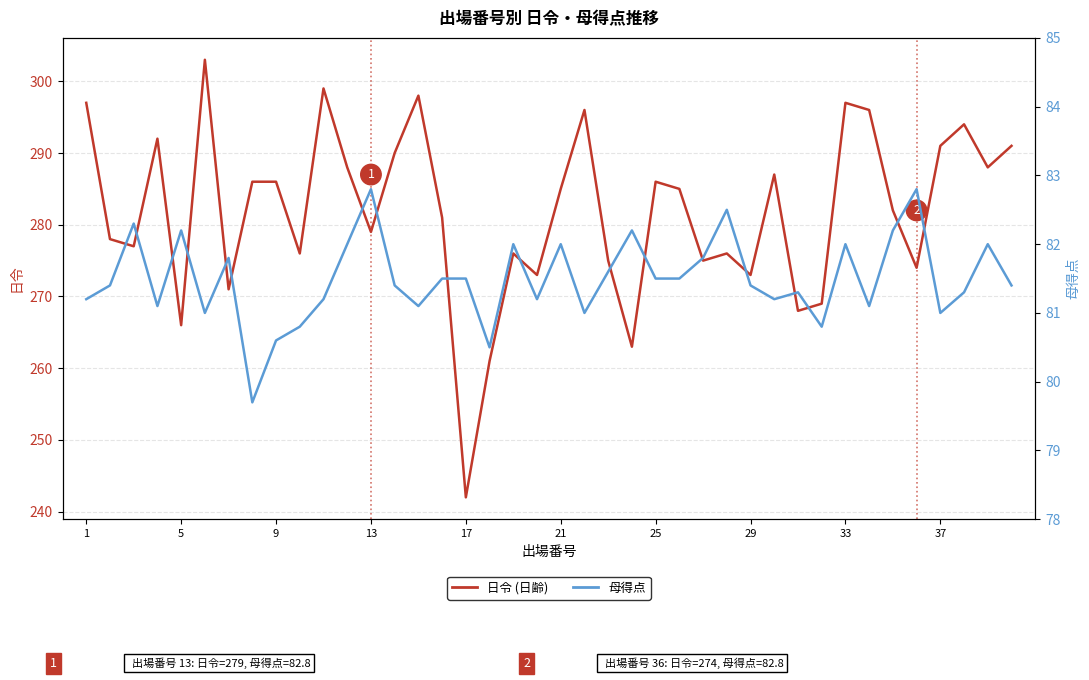

Which has a higher value, 17 or 32?

32